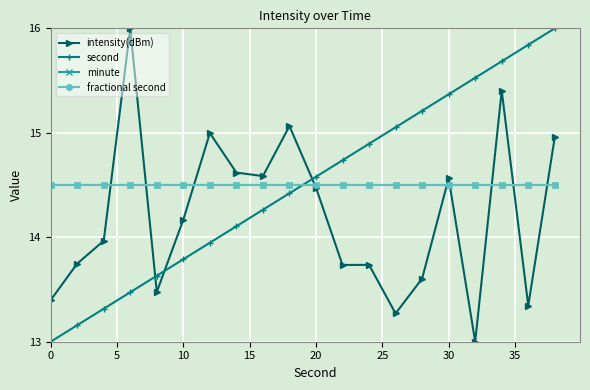

Is this an area chart (filled region under the line)?

No